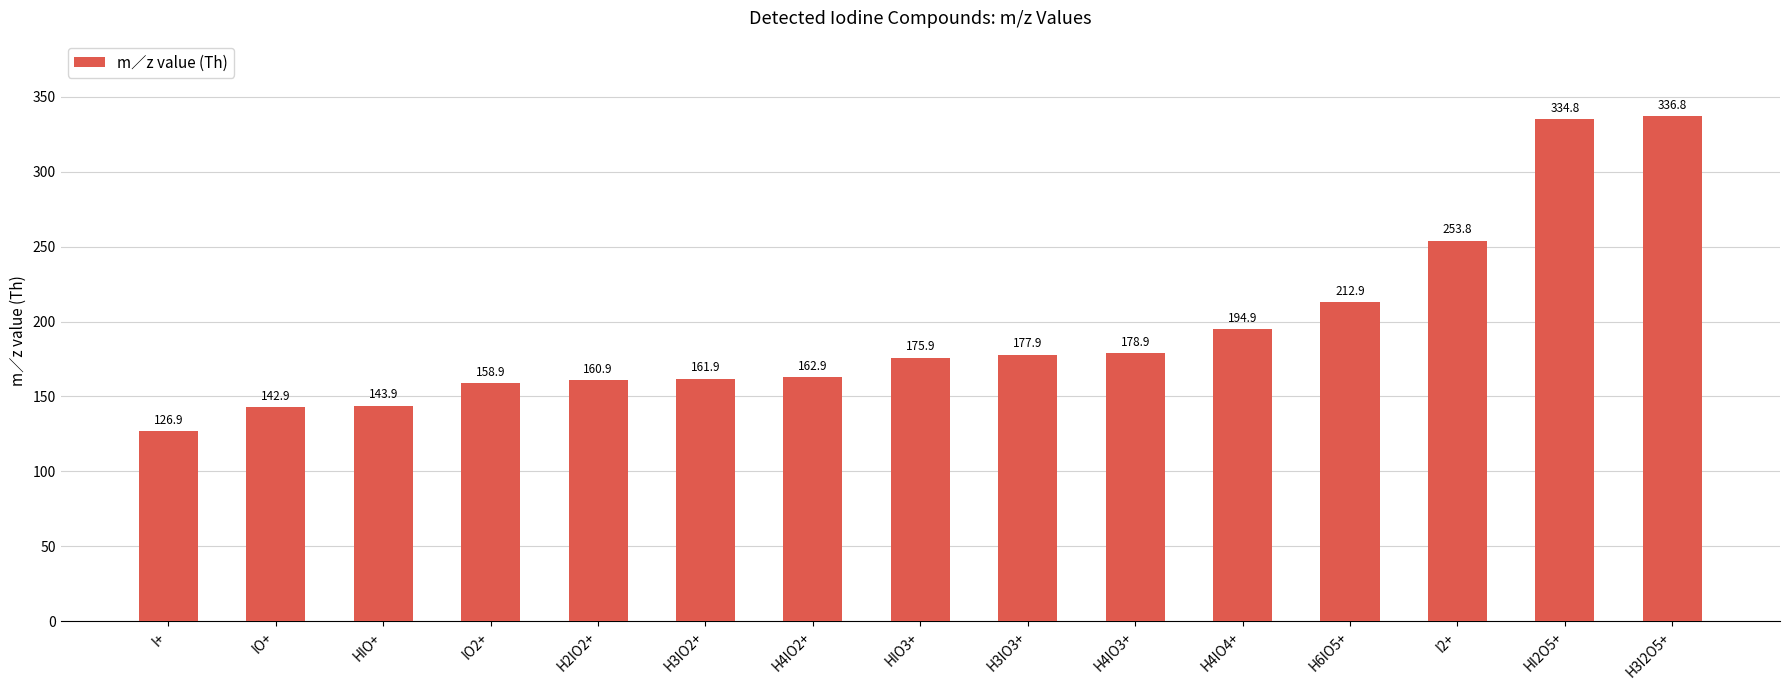

List the labels in order of value, largest first.

H3I2O5+, HI2O5+, I2+, H6IO5+, H4IO4+, H4IO3+, H3IO3+, HIO3+, H4IO2+, H3IO2+, H2IO2+, IO2+, HIO+, IO+, I+